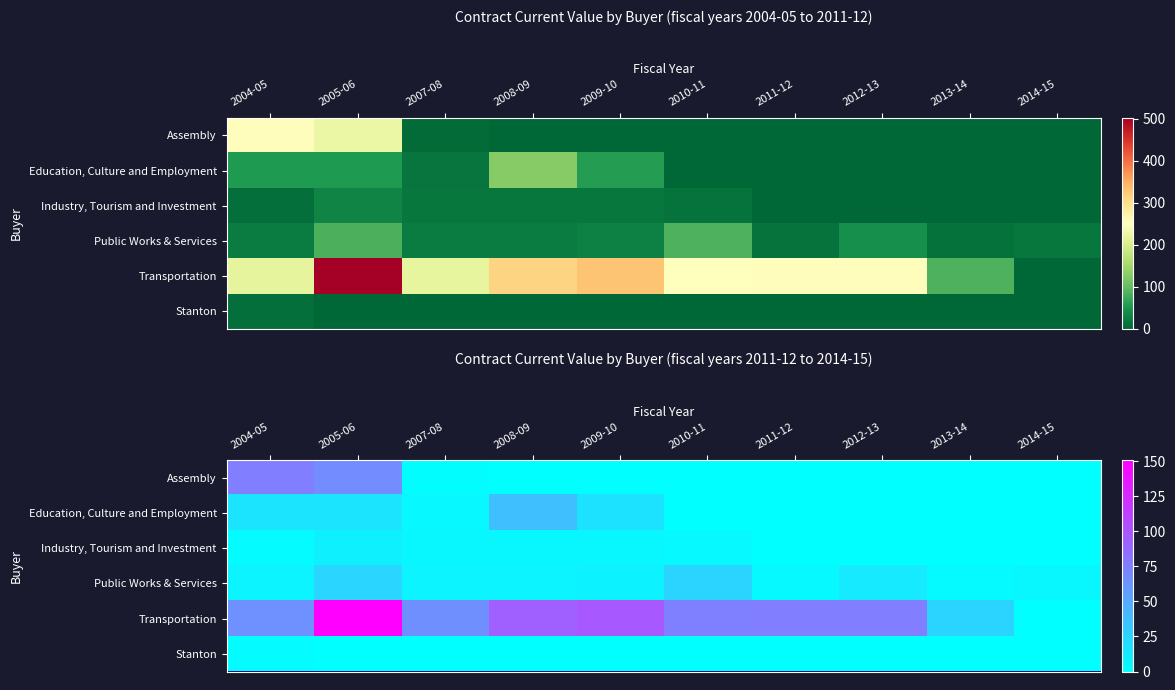

At 2004-05, list the series in order from smallest to largest.

Stanton, Industry, Tourism and Investment, Public Works & Services, Education, Culture and Employment, Transportation, Assembly